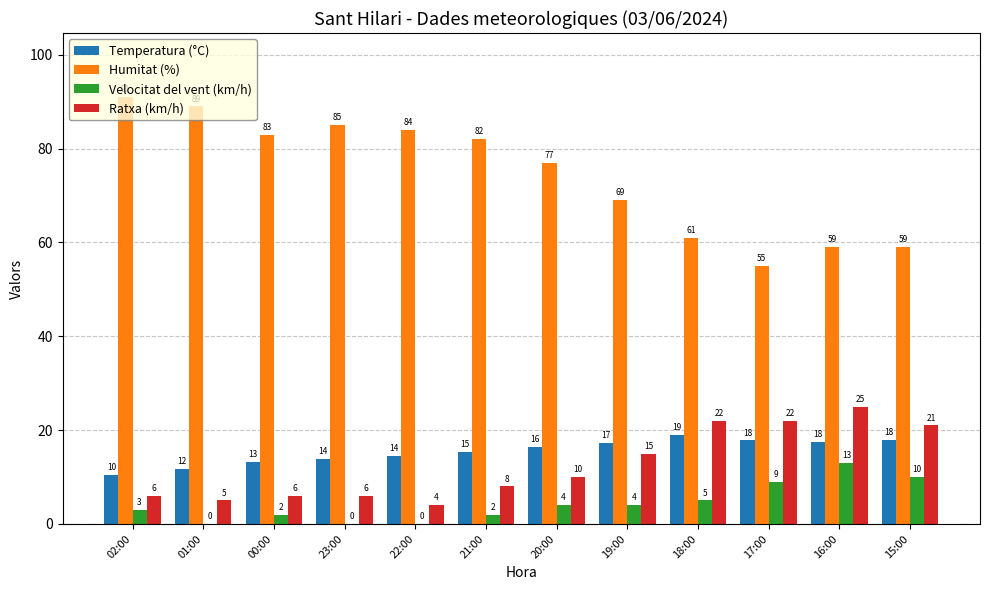

True or false: Humitat (%) has a value of 104.4 at 16:00.

False